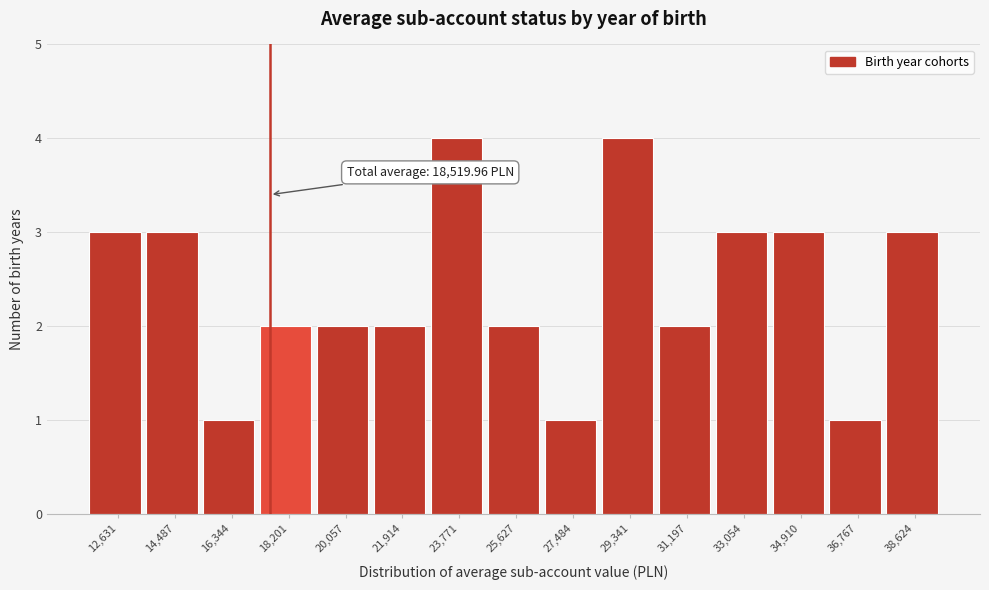

Reading left to right, extract all data points from this chart.

12,631=3	14,487=3	16,344=1	18,201=2	20,057=2	21,914=2	23,771=4	25,627=2	27,484=1	29,341=4	31,197=2	33,054=3	34,910=3	36,767=1	38,624=3